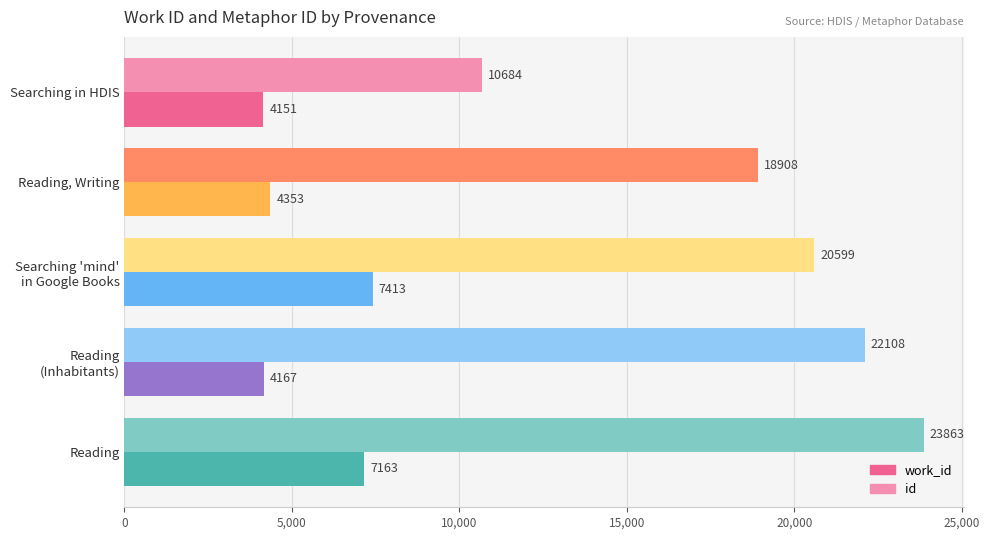

What is the lowest value of the id series?

10684